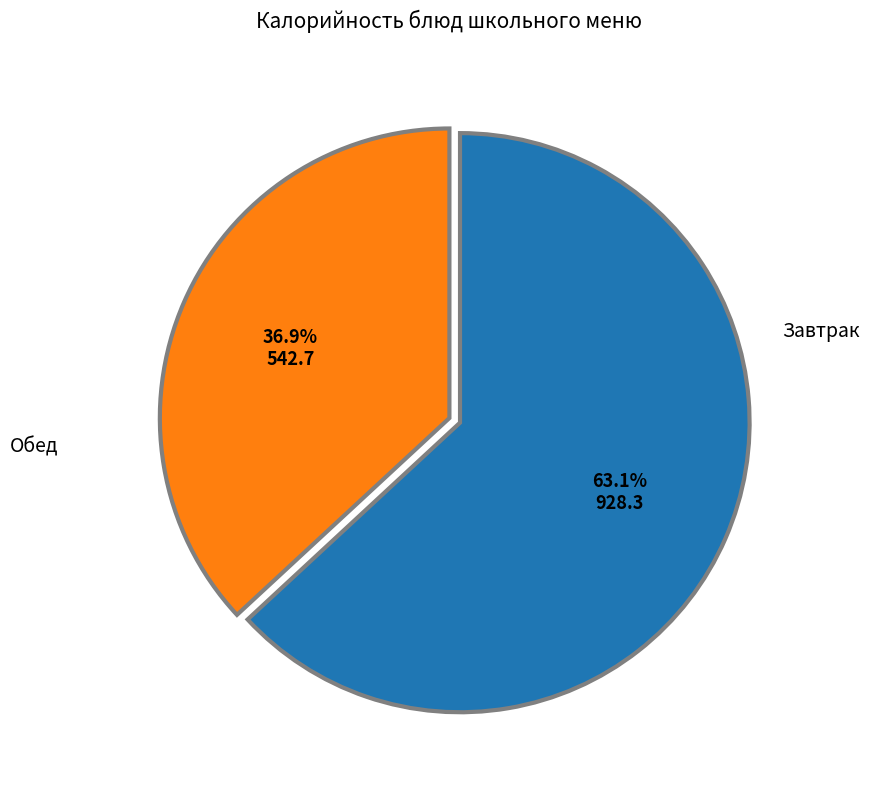

Is there a majority slice in this chart?

Yes